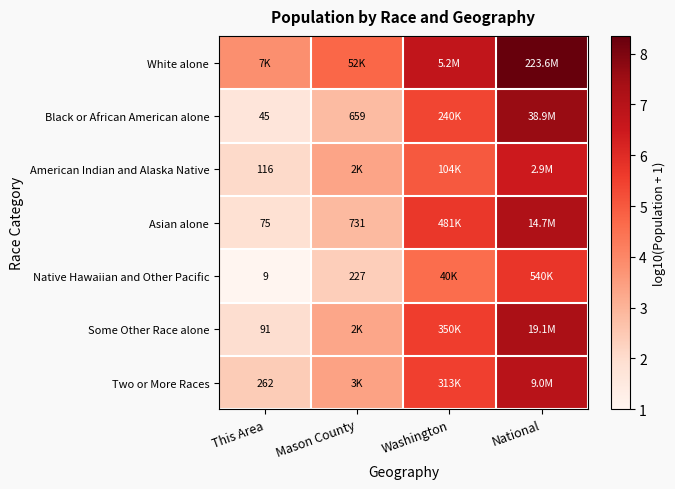

Is the value of Black or African American alone at Mason County greater than the value of Asian alone at This Area?

Yes